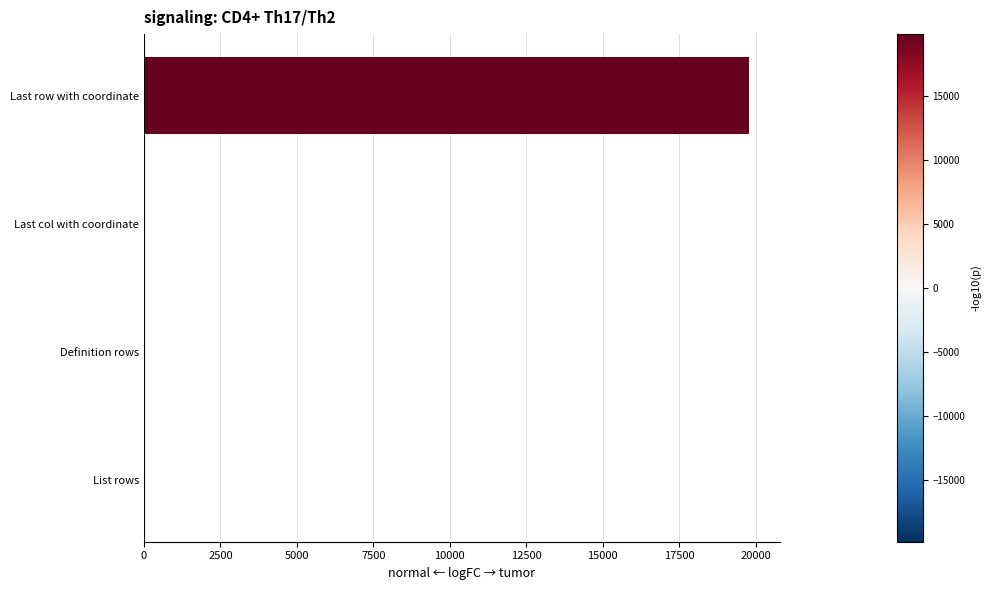

Is it true that the value at Last row with coordinate is 19794?

True